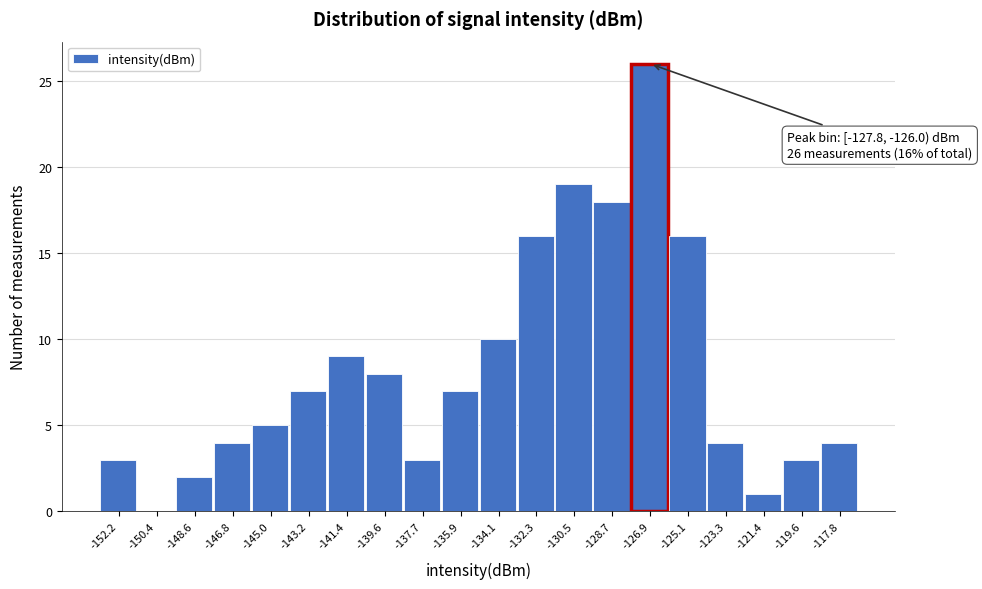

Over which range of the x-axis is the bar tallest?

-127.8 to -126.0